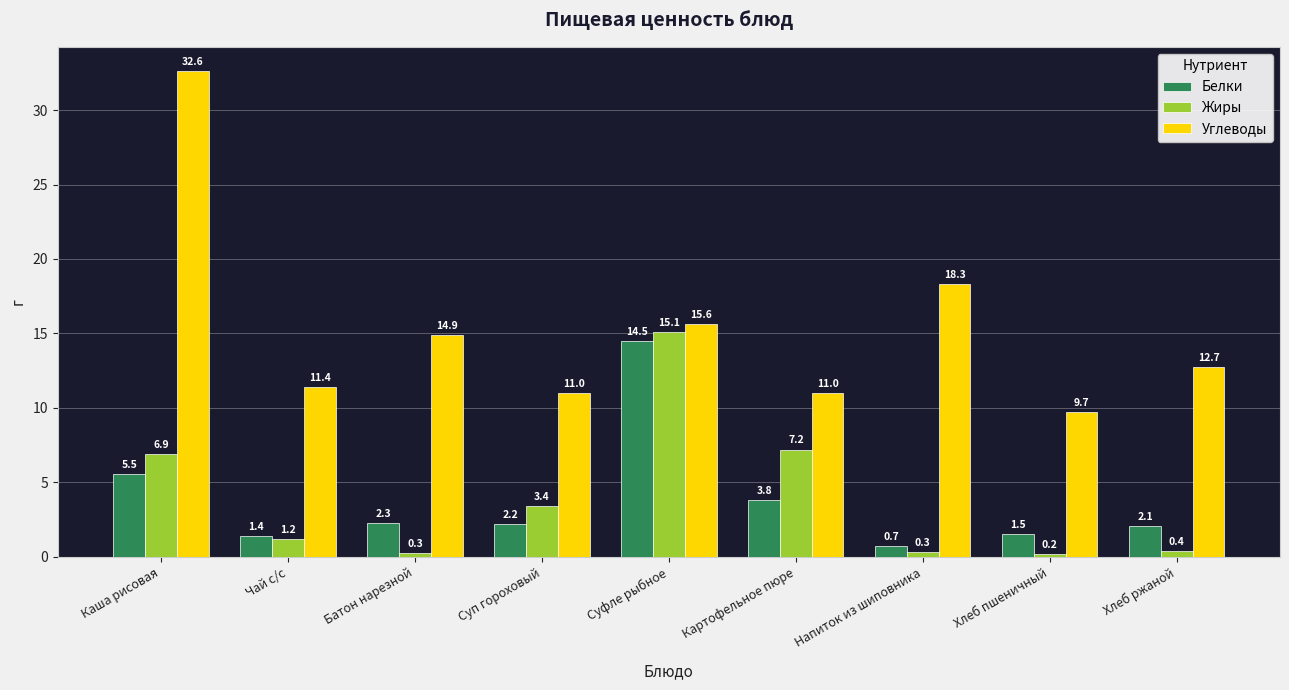

Reading left to right, transcribe all the data shown in this chart.

Белки: Каша рисовая=5.5	Чай с/с=1.4	Батон нарезной=2.3	Суп гороховый=2.2	Суфле рыбное=14.5	Картофельное пюре=3.8	Напиток из шиповника=0.7	Хлеб пшеничный=1.5	Хлеб ржаной=2.1
Жиры: Каша рисовая=6.9	Чай с/с=1.2	Батон нарезной=0.3	Суп гороховый=3.4	Суфле рыбное=15.1	Картофельное пюре=7.2	Напиток из шиповника=0.3	Хлеб пшеничный=0.2	Хлеб ржаной=0.4
Углеводы: Каша рисовая=32.6	Чай с/с=11.4	Батон нарезной=14.9	Суп гороховый=11.0	Суфле рыбное=15.6	Картофельное пюре=11.0	Напиток из шиповника=18.3	Хлеб пшеничный=9.7	Хлеб ржаной=12.7